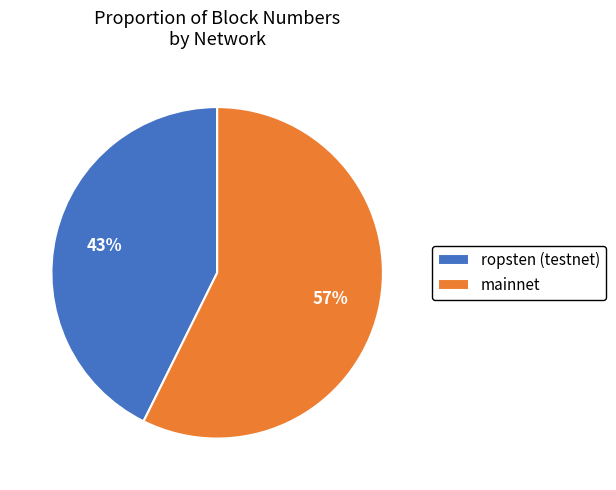

How many segments does this pie chart have?

2